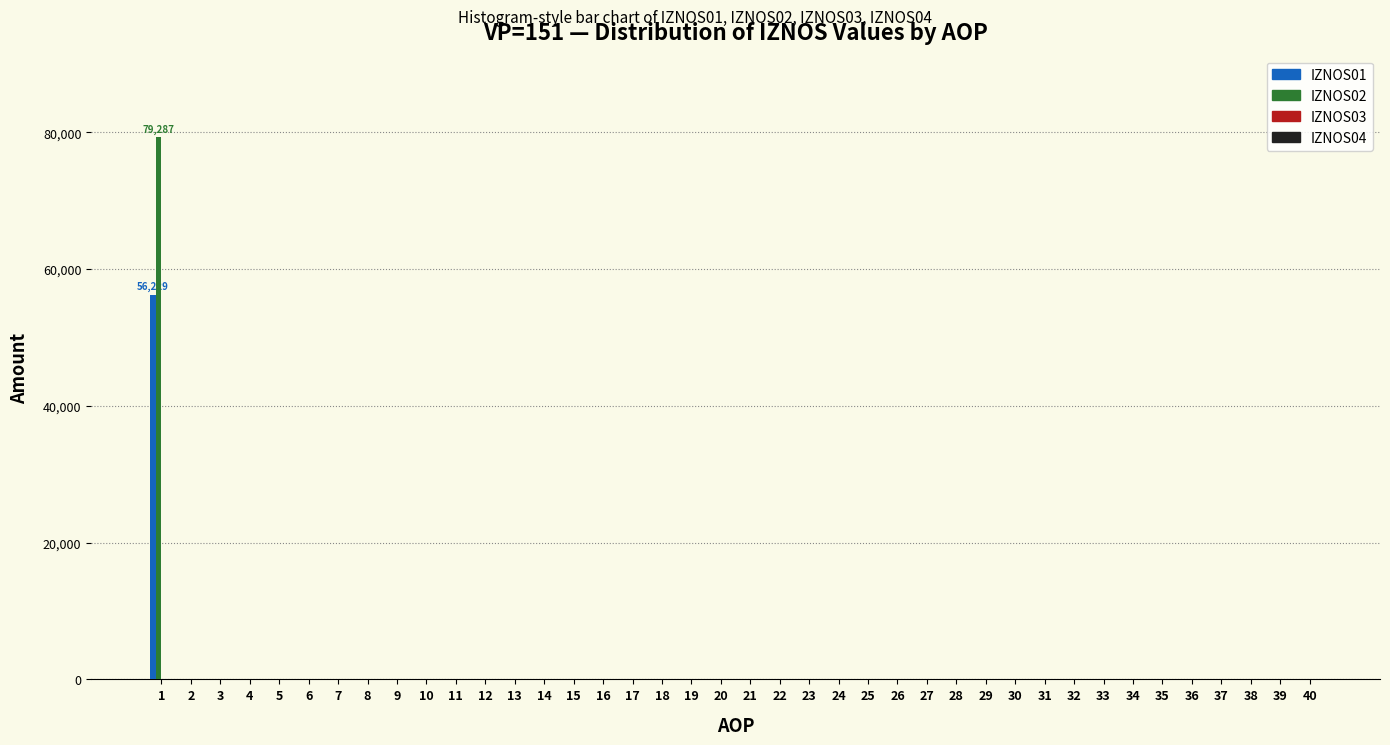

What is the sum of all IZNOS02 values?

79286.7